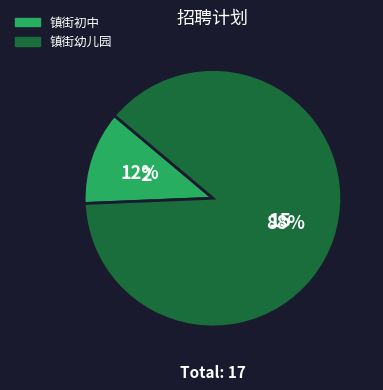

True or false: 镇街幼儿园 accounts for 88% of the total.

True